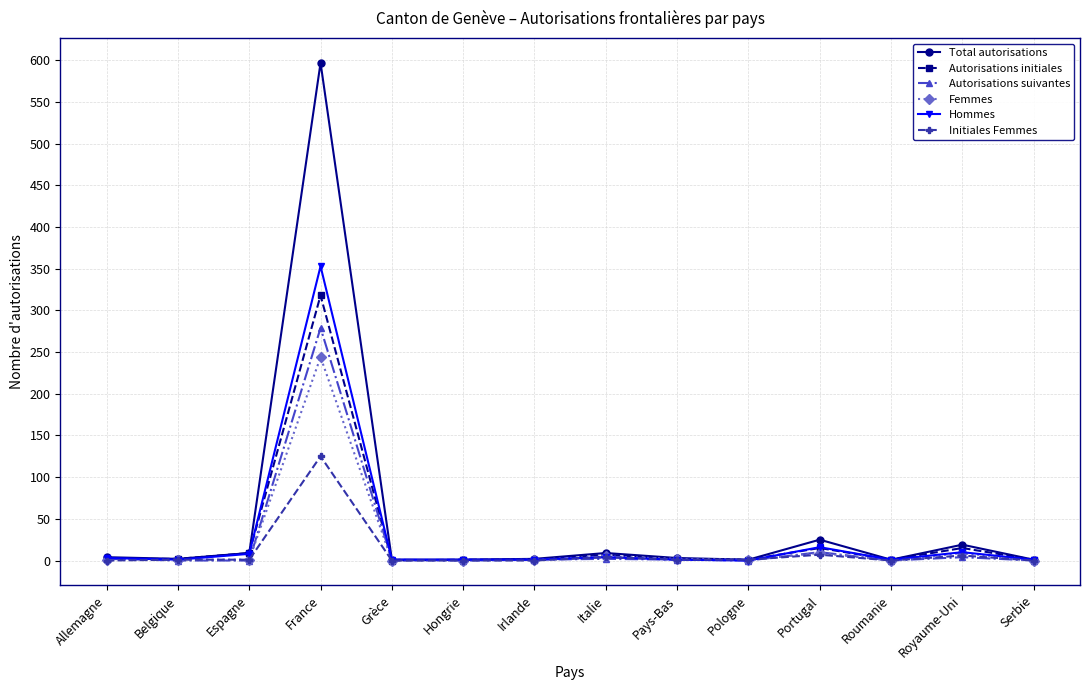

True or false: Autorisations initiales has more than 1 points higher than both neighbors.

True